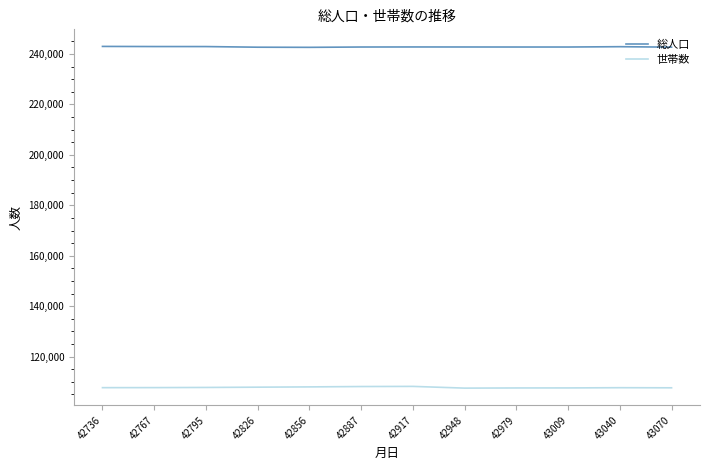

Is the value of 総人口 at 42736 greater than the value of 世帯数 at 42736?

Yes